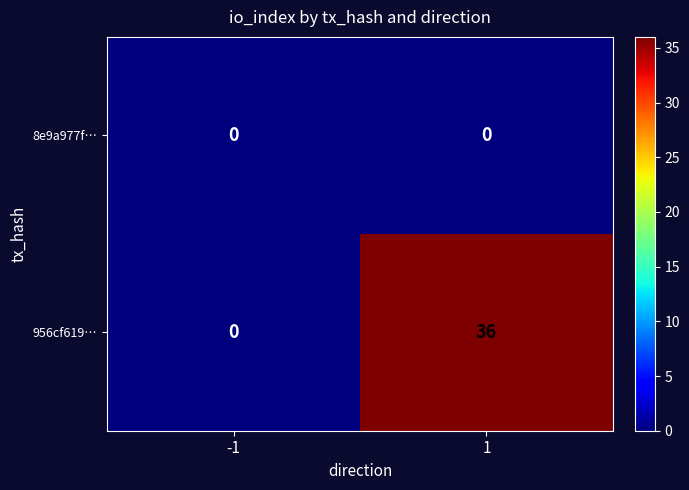

Reading left to right, transcribe all the data shown in this chart.

8e9a977f…: 0	0
956cf619…: 0	36